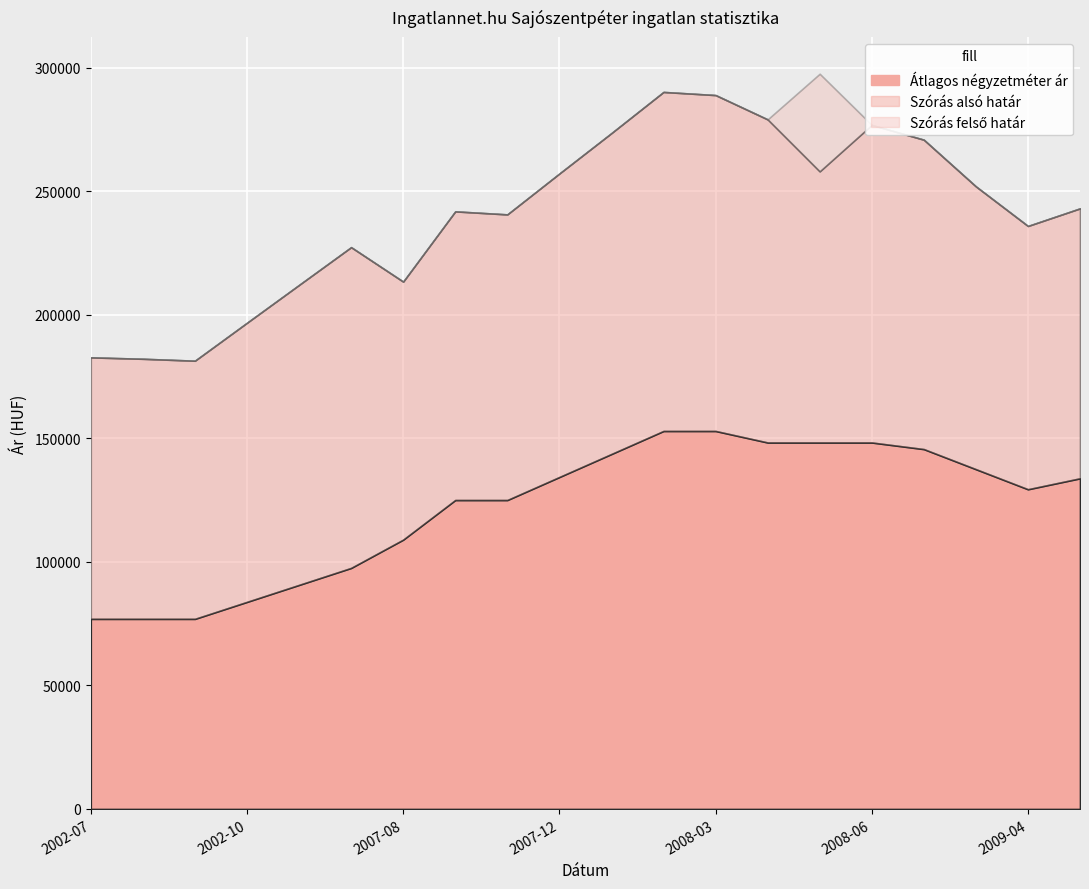

How many values in the Átlagos négyzetméter ár series exceed 133791?

9